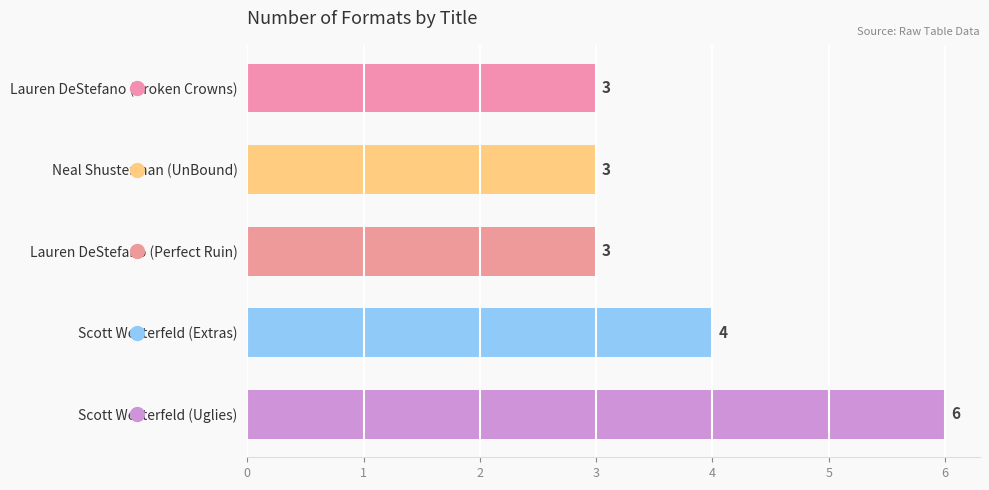

True or false: the data shows 3 at Neal Shusterman (UnBound).

True